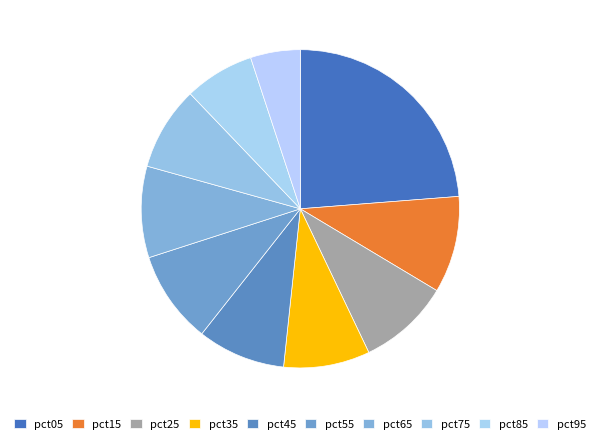

To the nearest percent, what is the combined percentage of pct35 and pct75?

17%